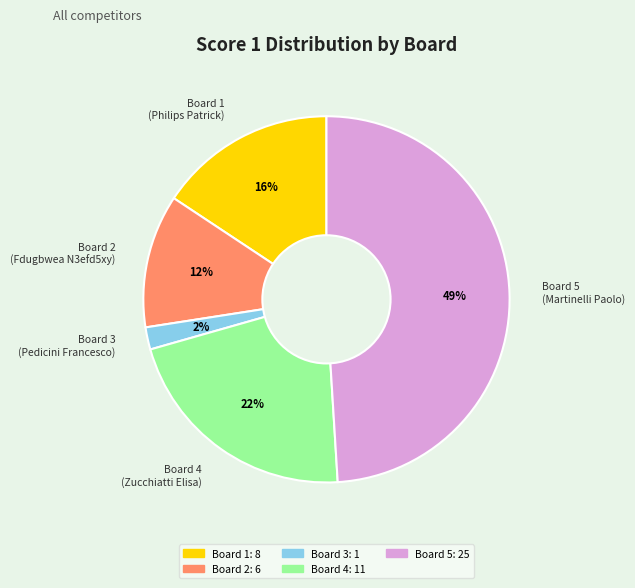

Is the sum of Board 3 (Pedicini Francesco) and Board 2 (Fdugbwea N3efd5xy) greater than half?

No